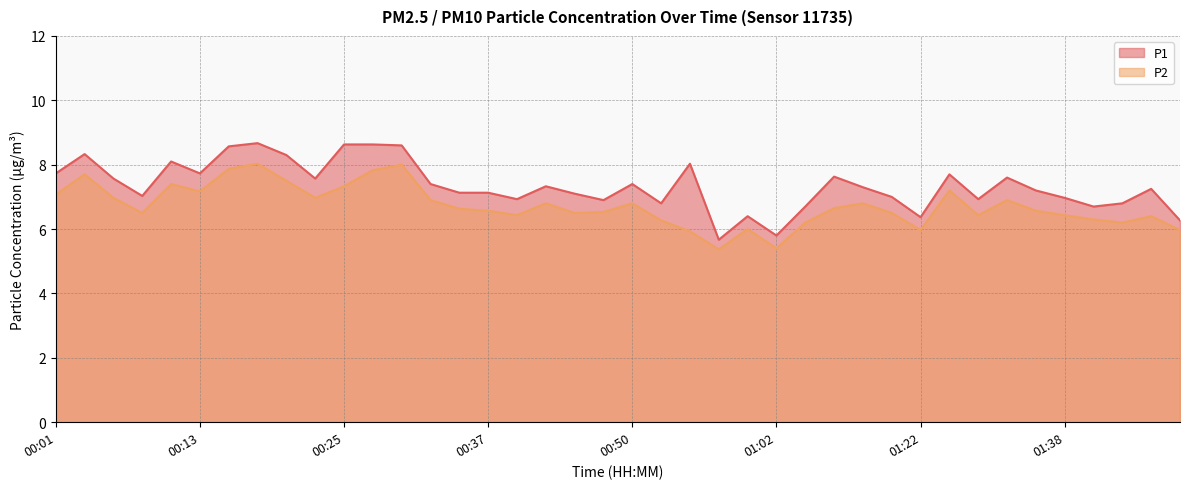

Which label corresponds to the largest value in the chart?

00:18